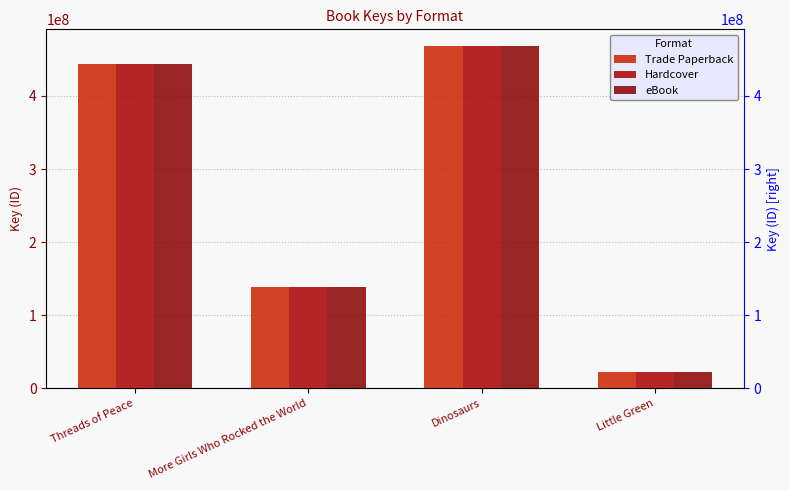

What is the label of the 1st bar from the left?

Threads of Peace